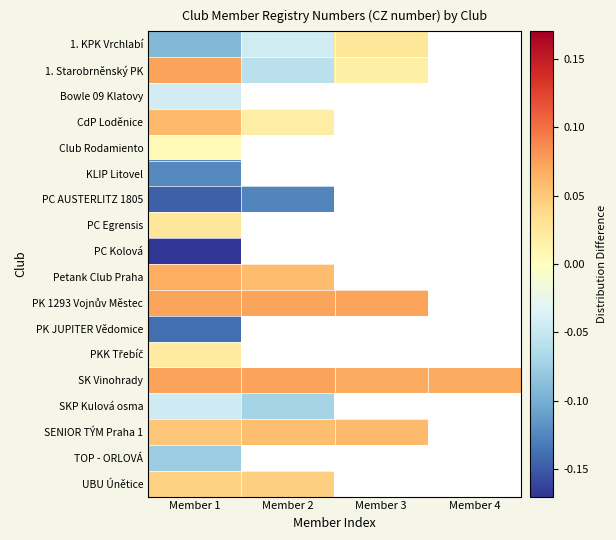

How many series are shown in this chart?

18